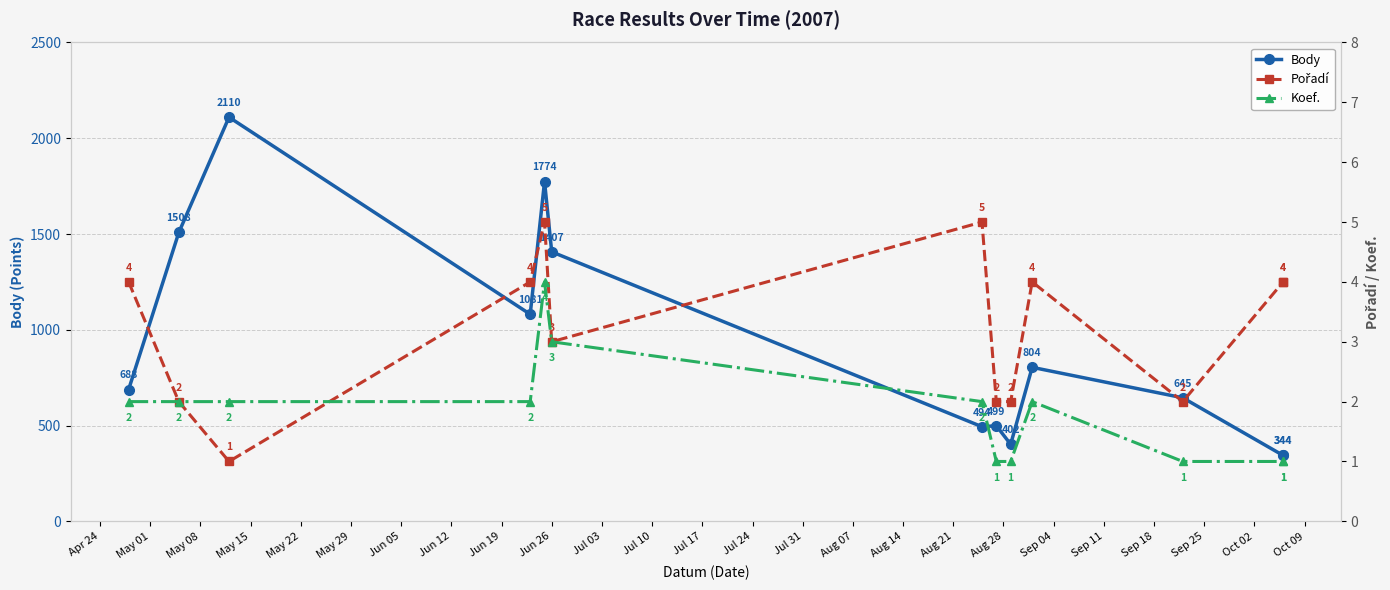

What is the total value across all series at Jun 05?

501